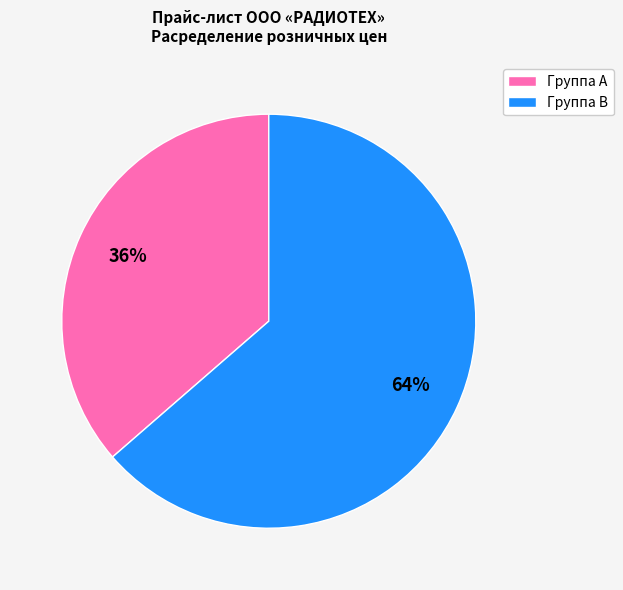

What percentage is the Группа B slice, to the nearest percent?

64%